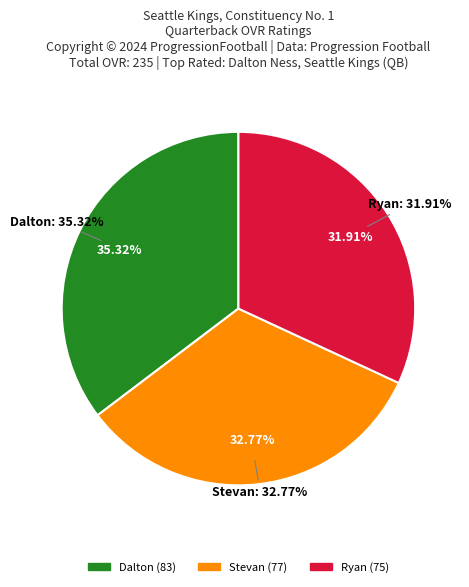

Does Dalton account for over 50% of the chart?

No